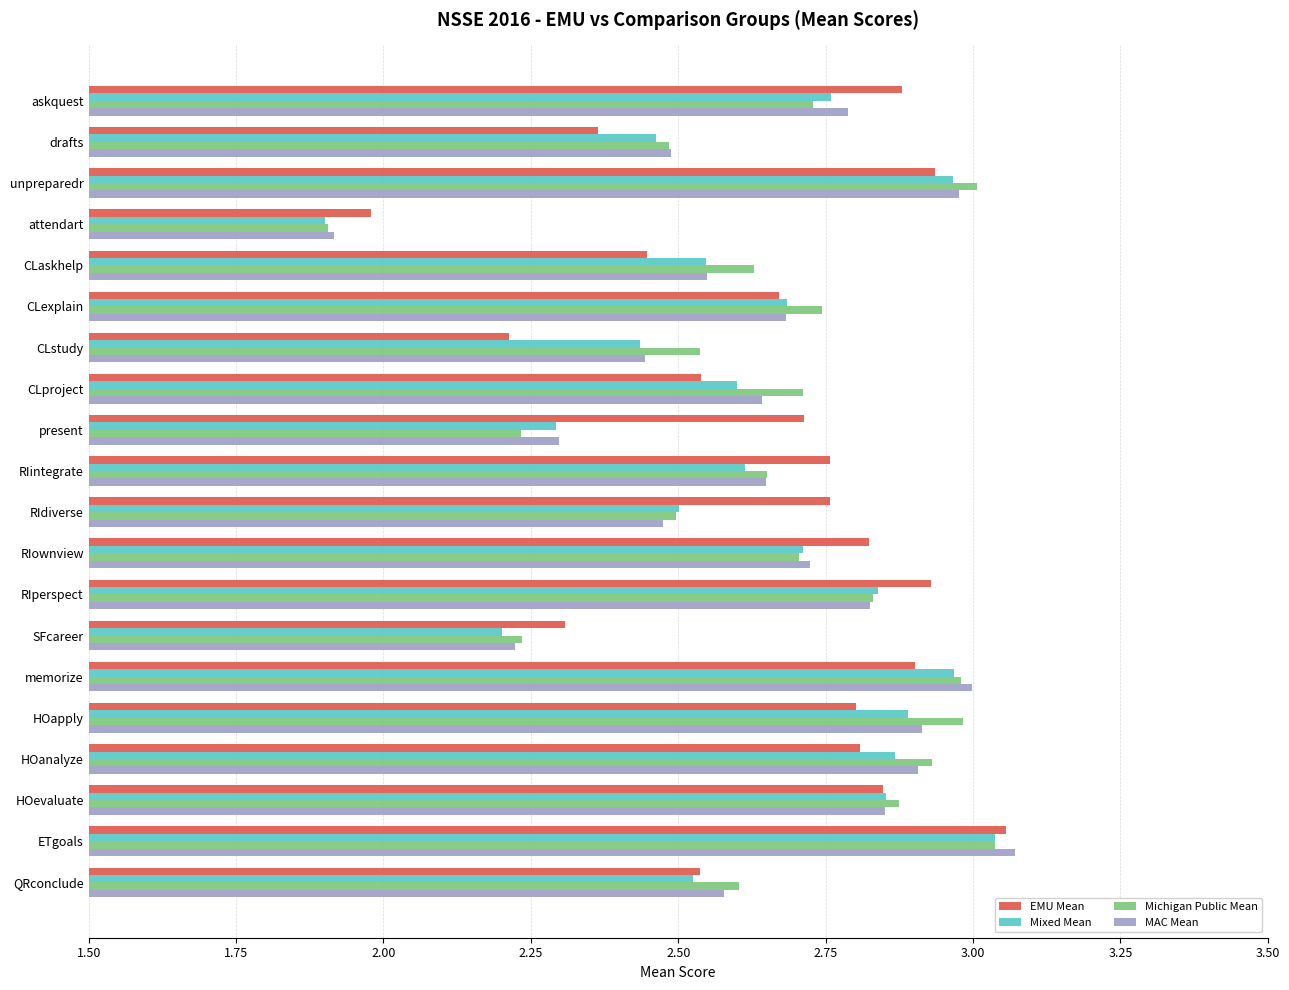

Which label corresponds to the largest value in the chart?

ETgoals